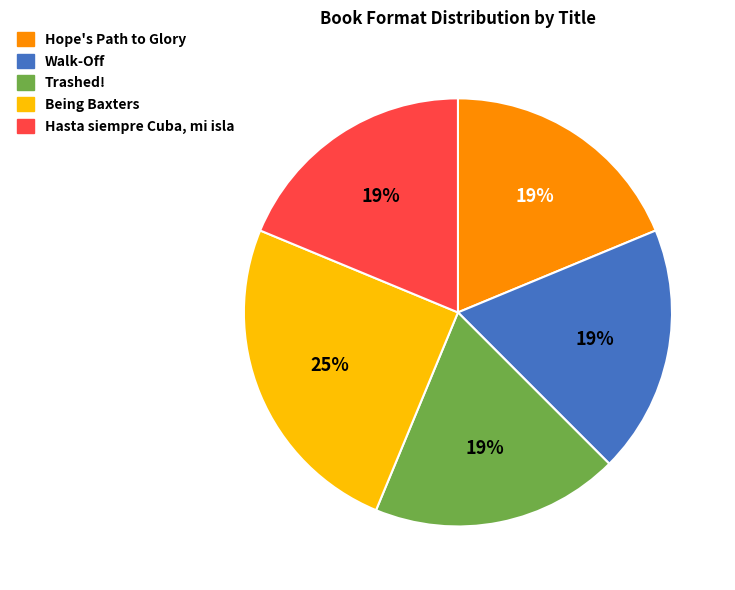

To the nearest percent, what is the average slice percentage?

20%